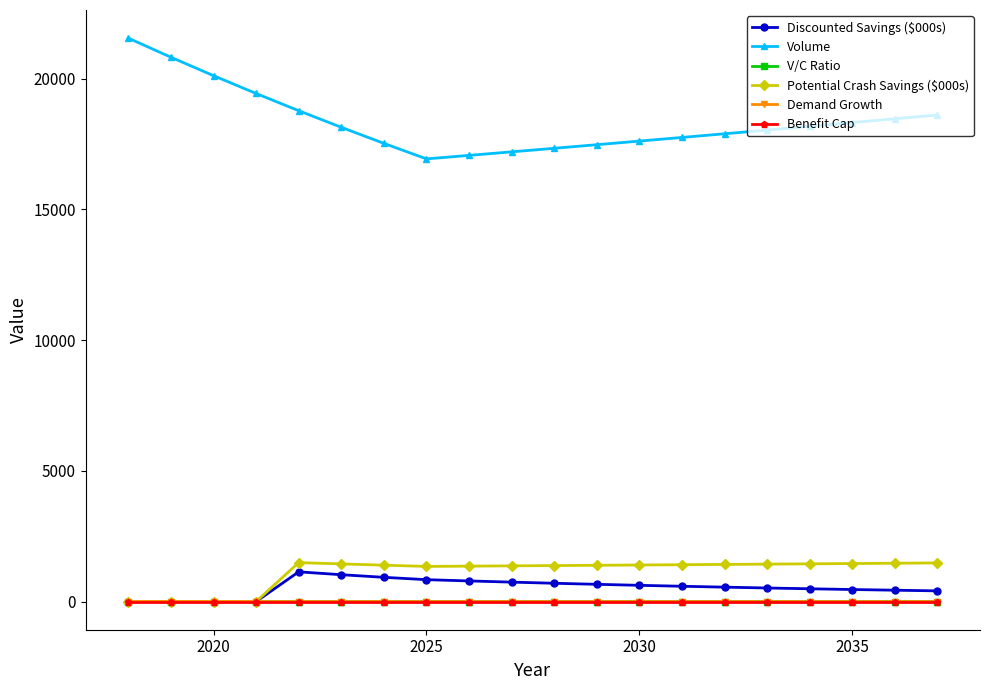

What is the maximum value for Volume?

21547.0